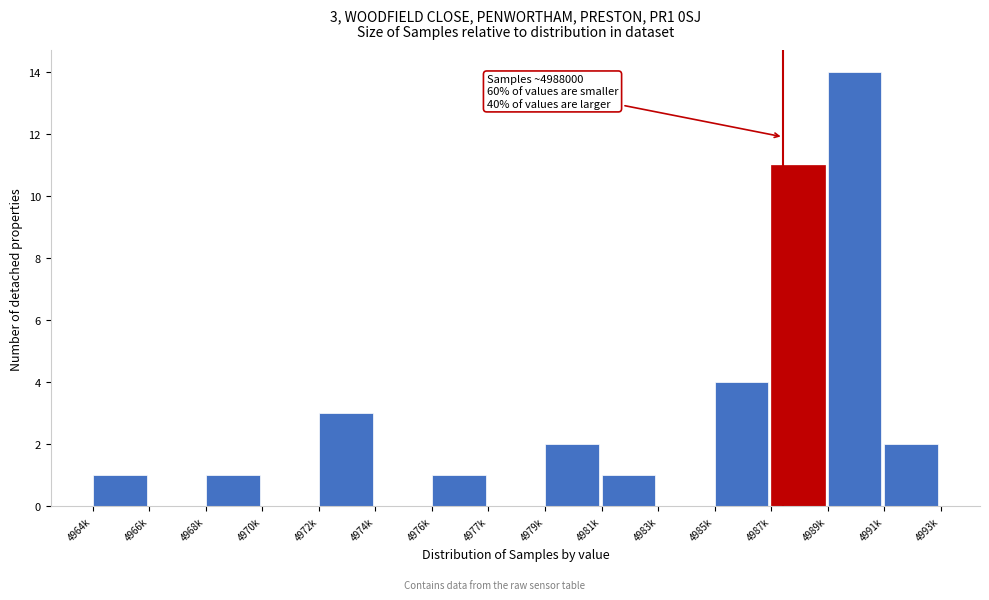

Reading right to left, what are all the values shown in this chart?

4991k=2	4989k=14	4987k=11	4985k=4	4983k=0	4981k=1	4979k=2	4977k=0	4976k=1	4974k=0	4972k=3	4970k=0	4968k=1	4966k=0	4964k=1